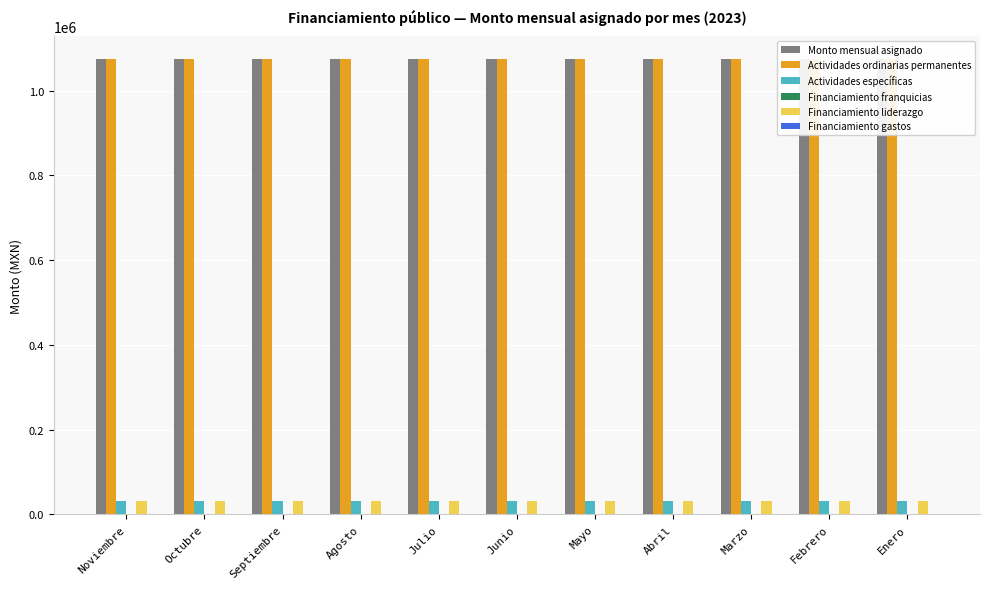

The Monto mensual asignado series shows 1422667.3 at Enero. True or false?

False